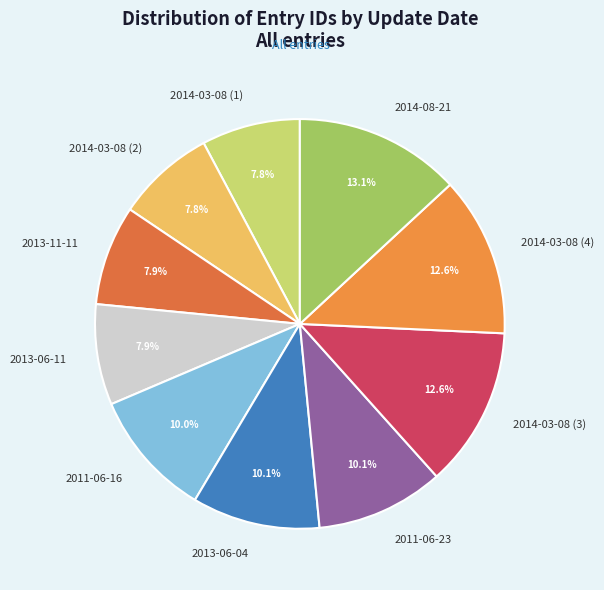

To the nearest percent, what is the combined percentage of 2011-06-16 and 2014-03-08 (3)?

23%